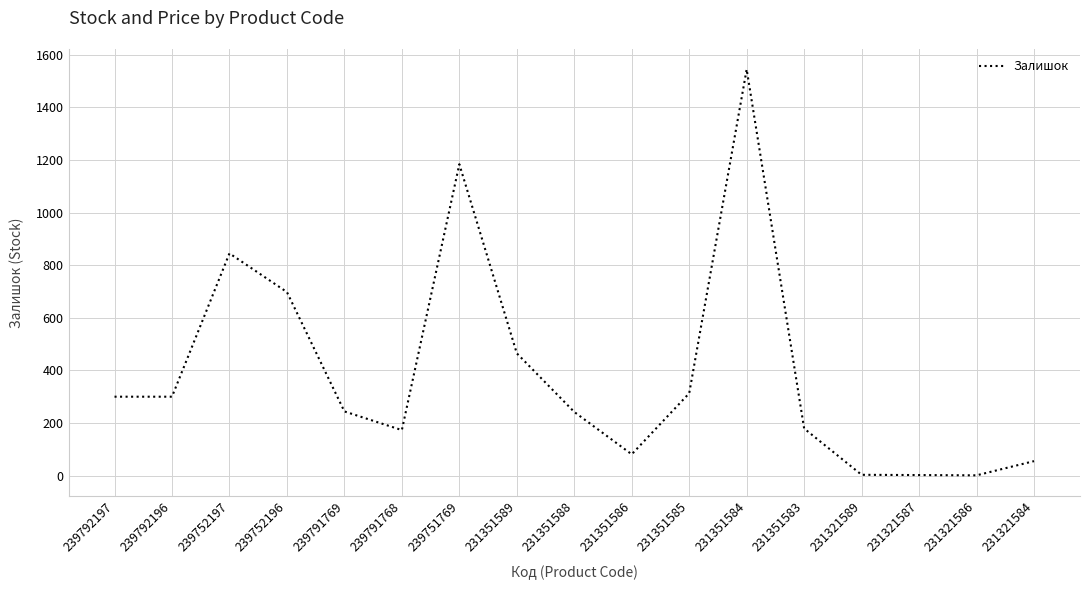

What value does the data have at 239791769?

244